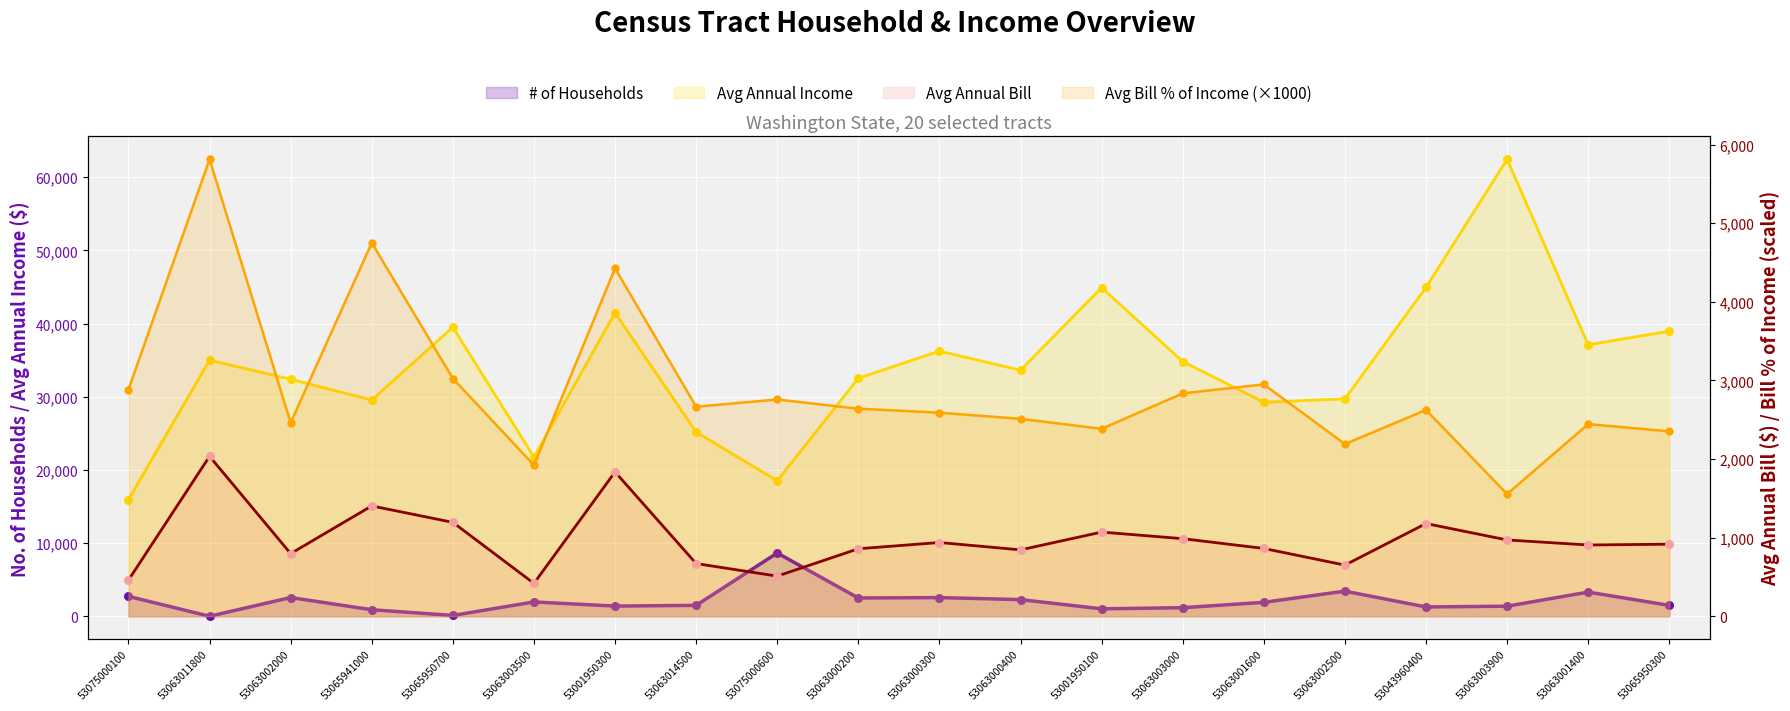

At how many categories does at least one series exceed 46293?

1